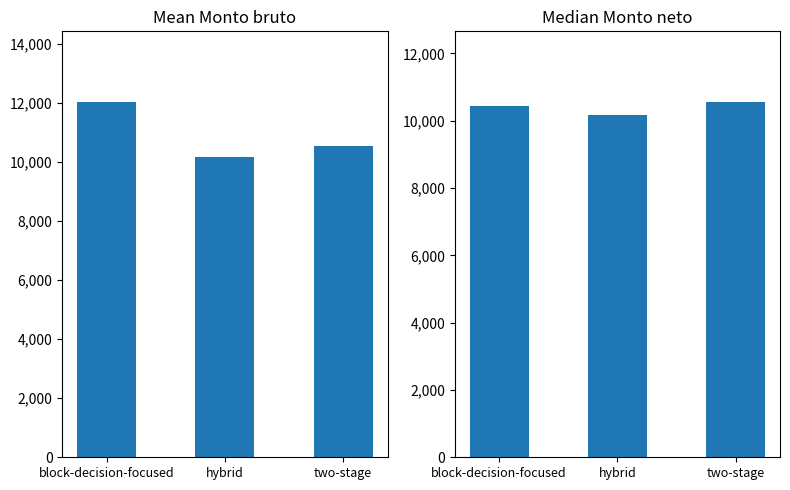

List the labels in order of Monto bruto de los ingresos value, smallest first.

hybrid, two-stage, block-decision-focused